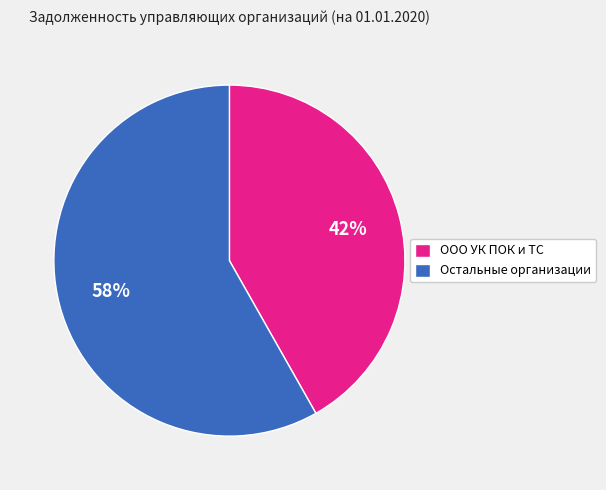

Is it true that ООО УК ПОК и ТС is 35% of the pie?

False